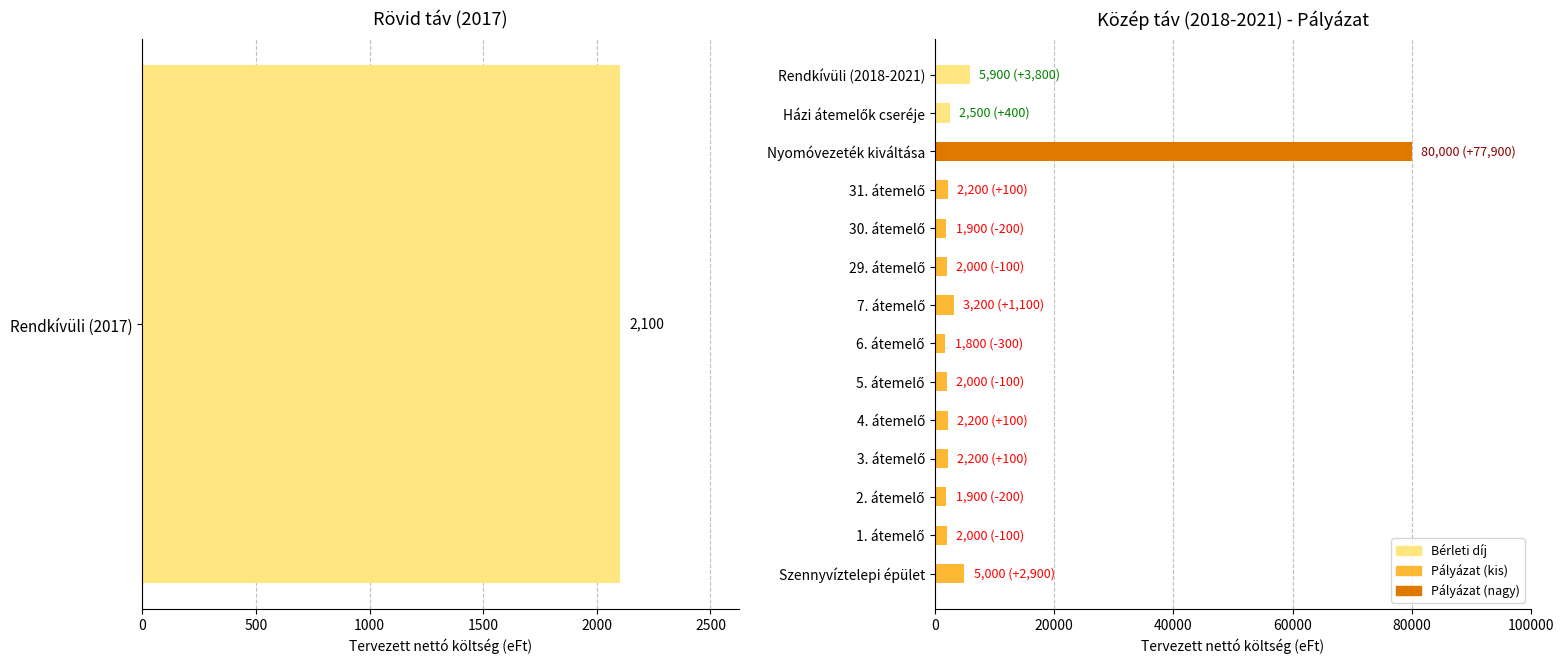

Does the chart contain stacked bars?

No